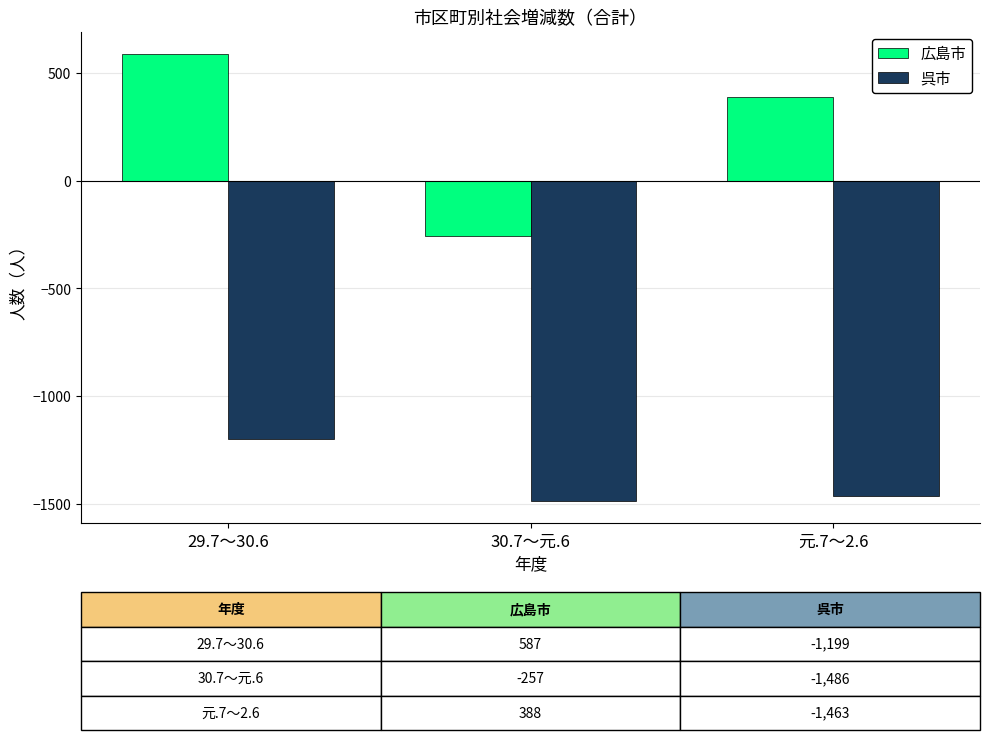

How many 広島市 values are between -257 and 587?

3